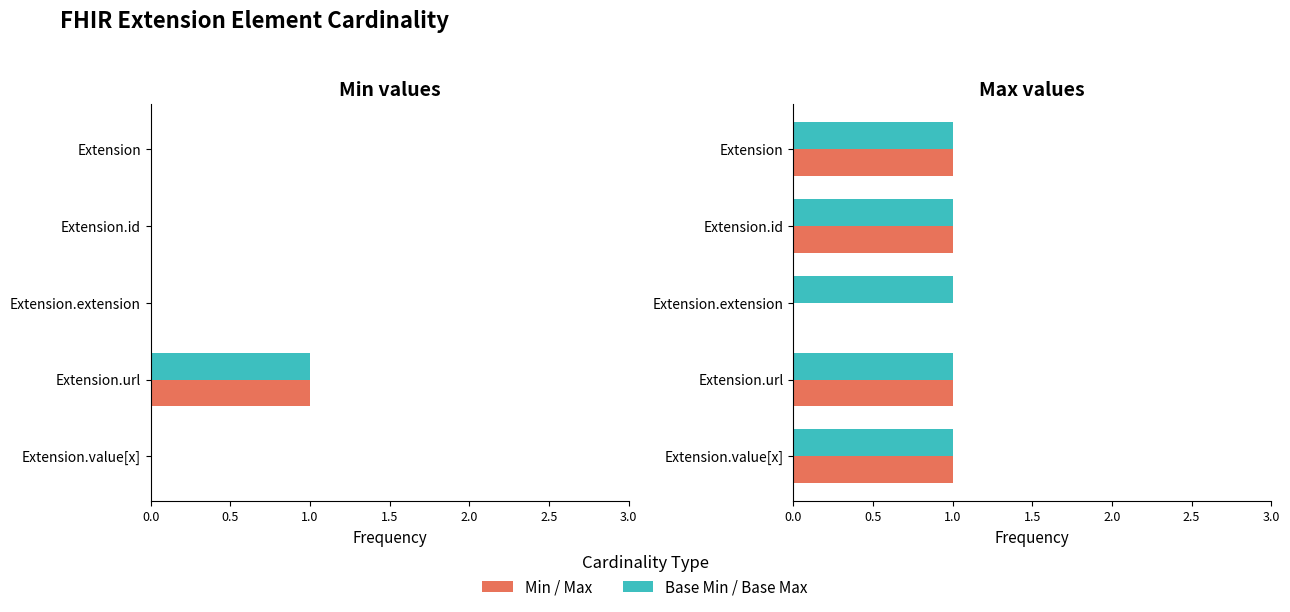

What is the average value of the Max series?

0.8